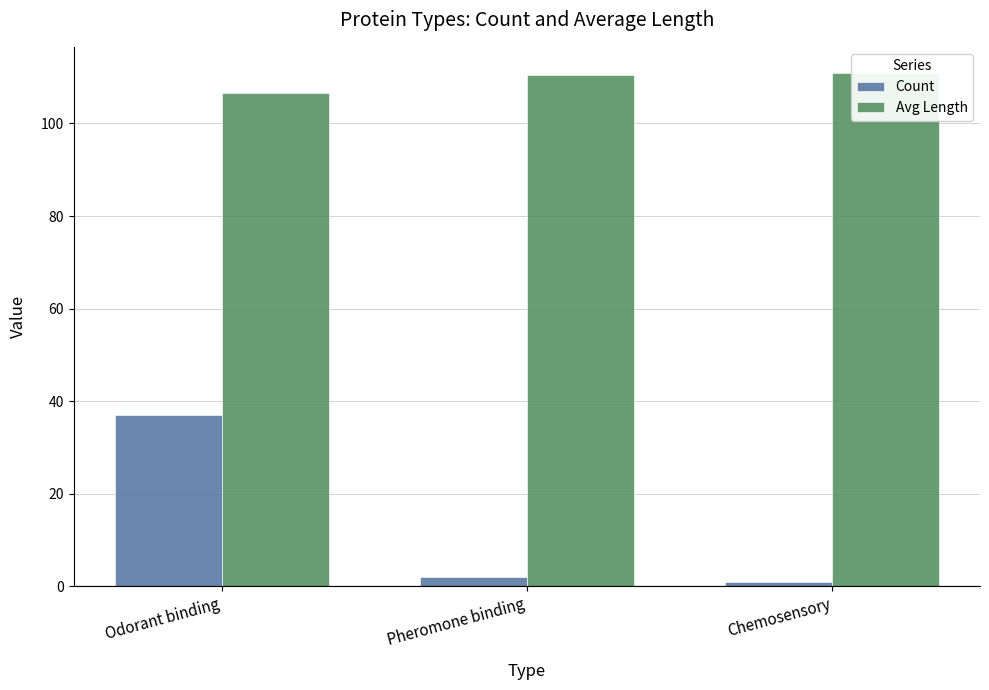

Rank the series by their average value, from lowest to highest.

Count, Avg Length